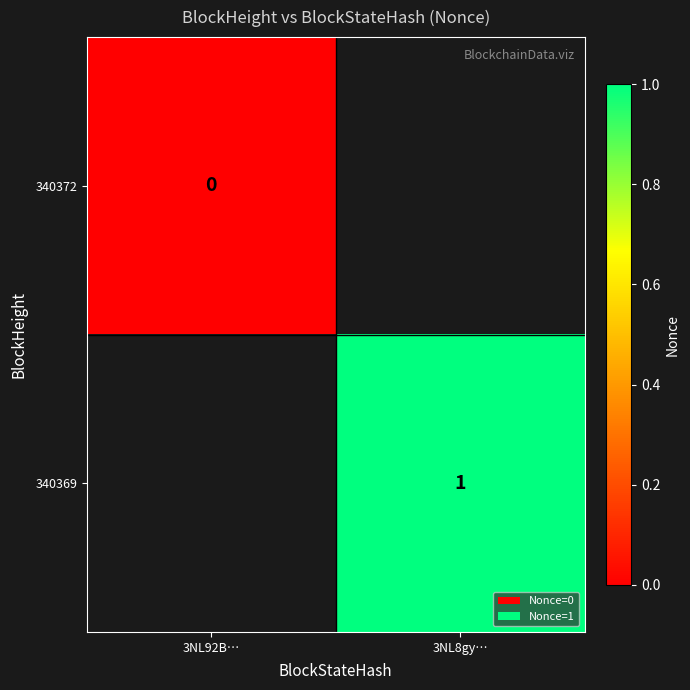

The value of 340369 at 3NL8gy… is 1. True or false?

True